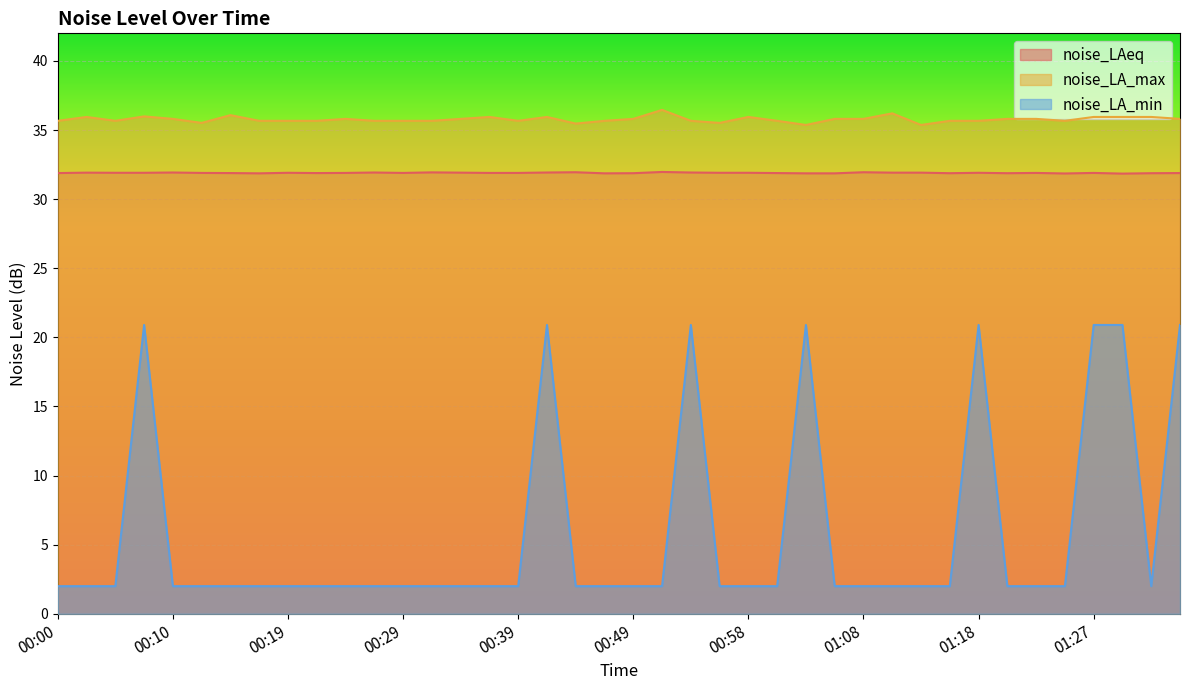

How many lines are shown in the chart?

3